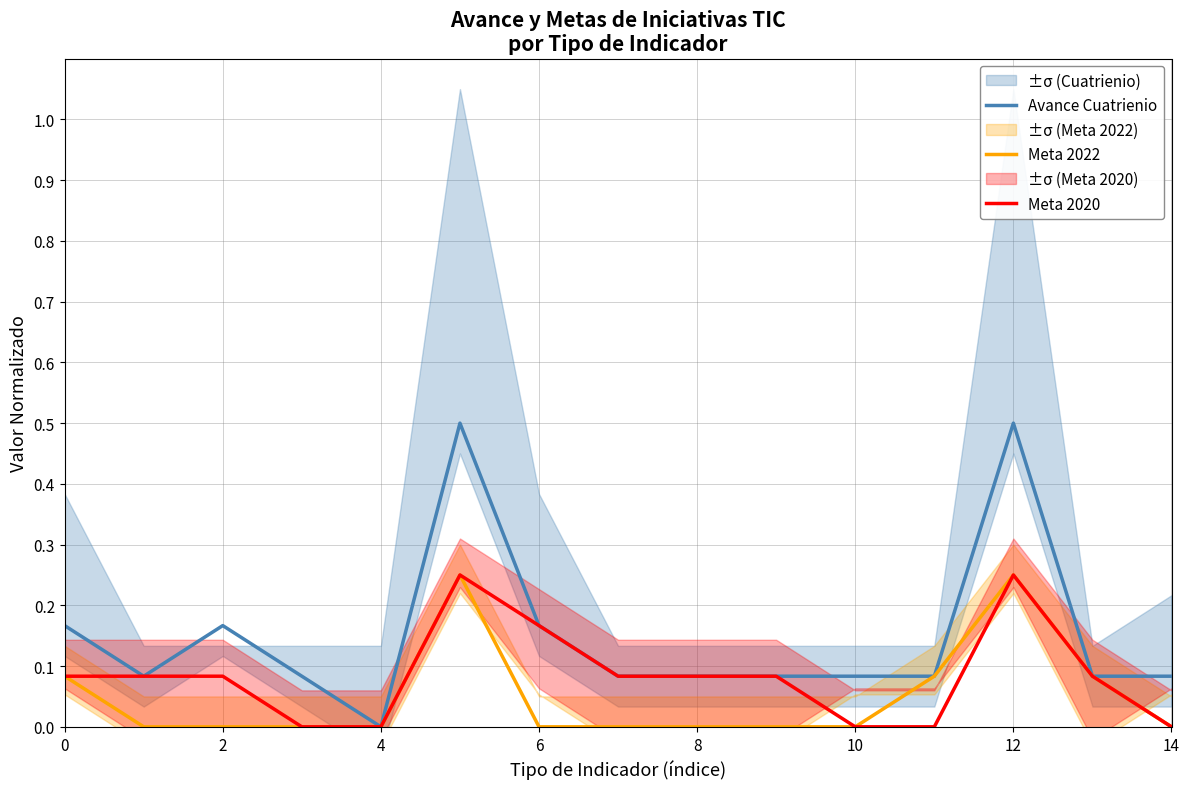

Rank the series by their maximum value, from highest to lowest.

Avance Cuatrienio, Meta 2022, Meta 2020